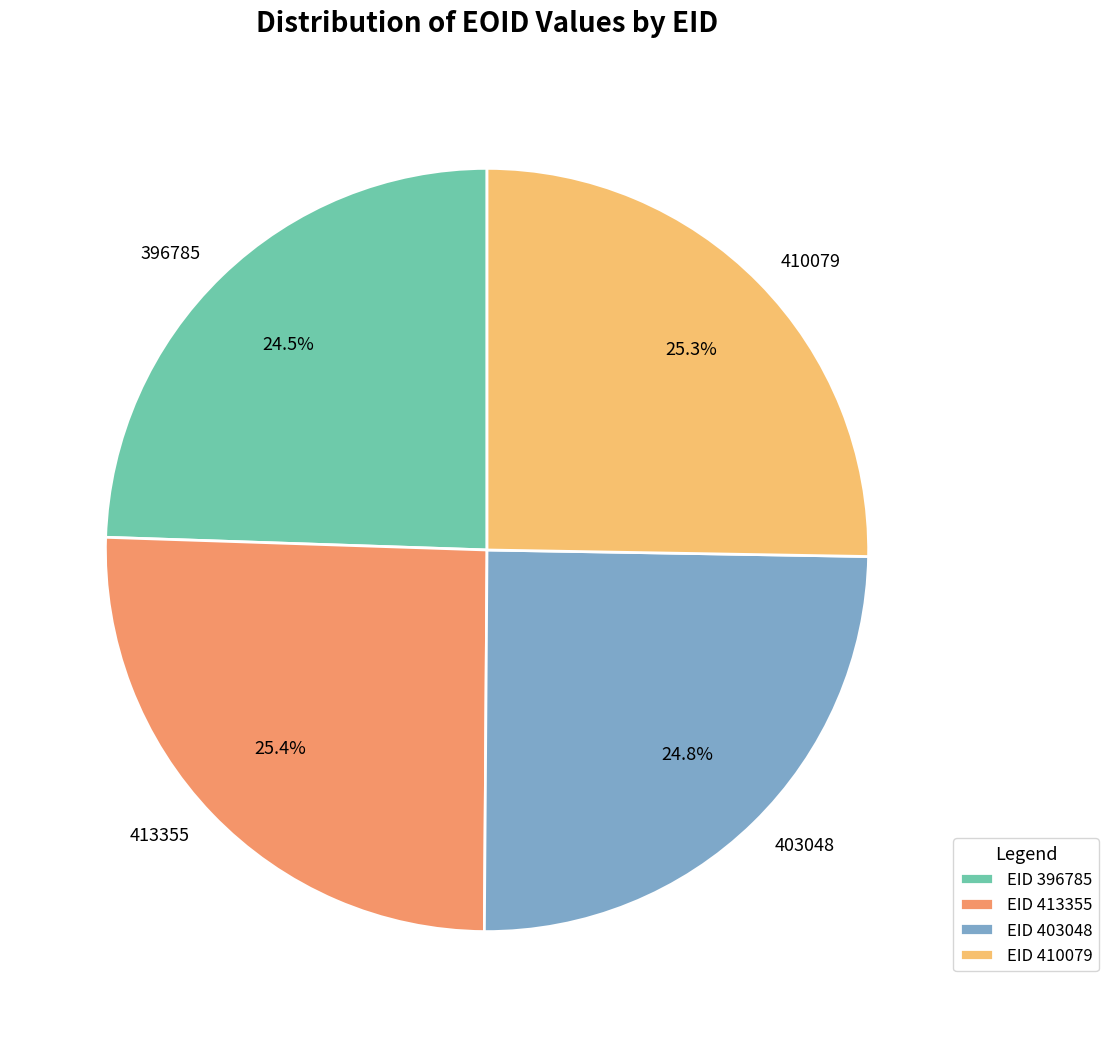

Do 396785 and 403048 together represent more than half of the pie?

No